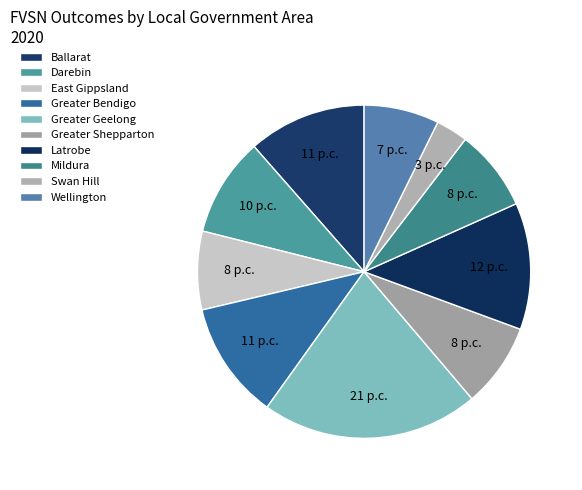

Which category has the biggest portion of the pie?

Greater Geelong